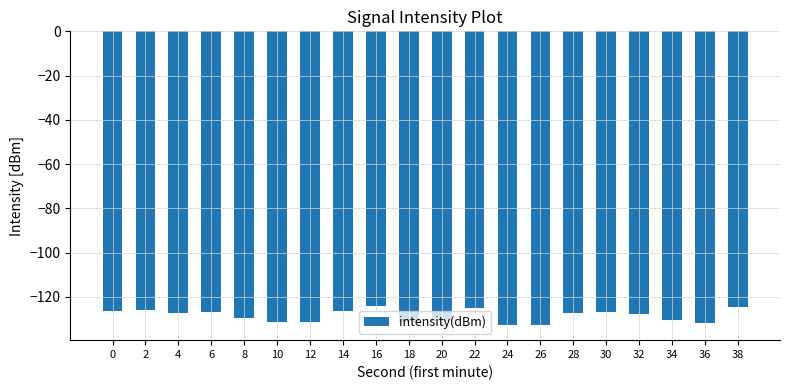

What is the sum of the values at 6 and 20?

-257.5